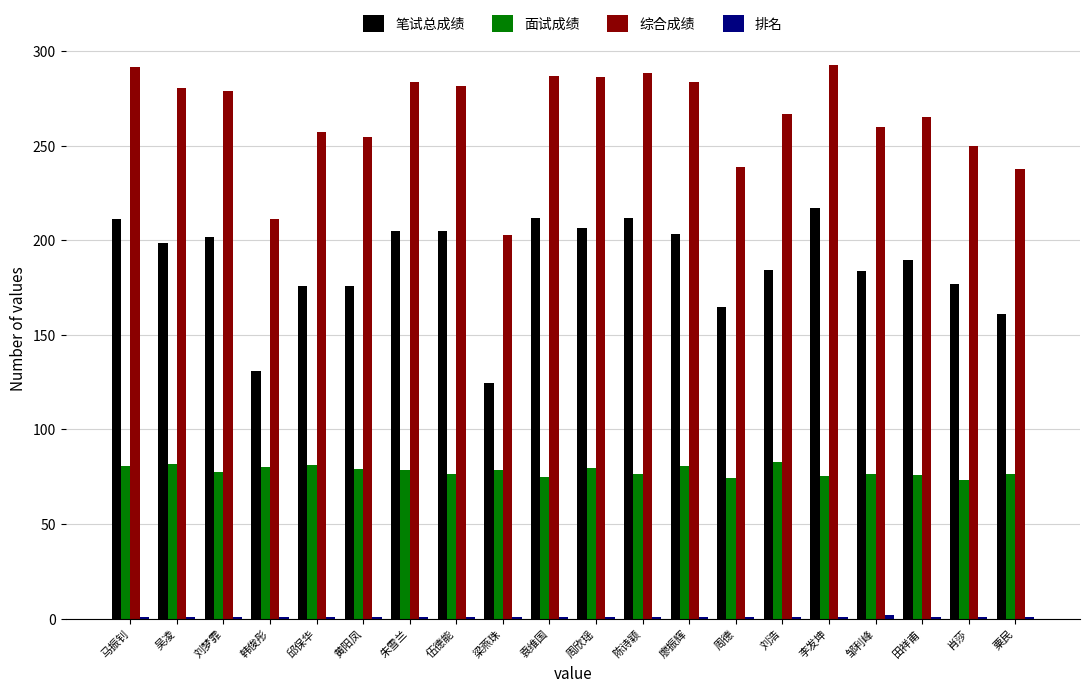

The 综合成绩 series shows 254.8 at 黄阳凤. True or false?

True